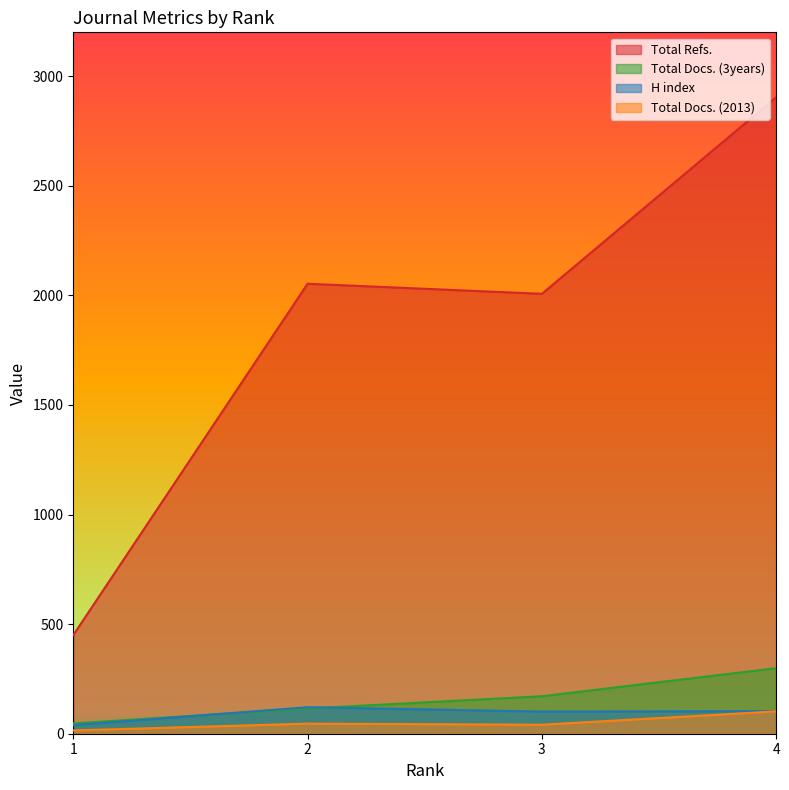

Where is Total Docs. (2013) nearest to the value 58?

2